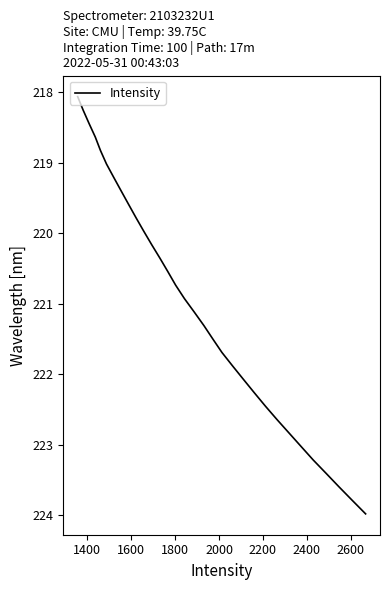

What is the difference between the maximum and minimum values?

5.9